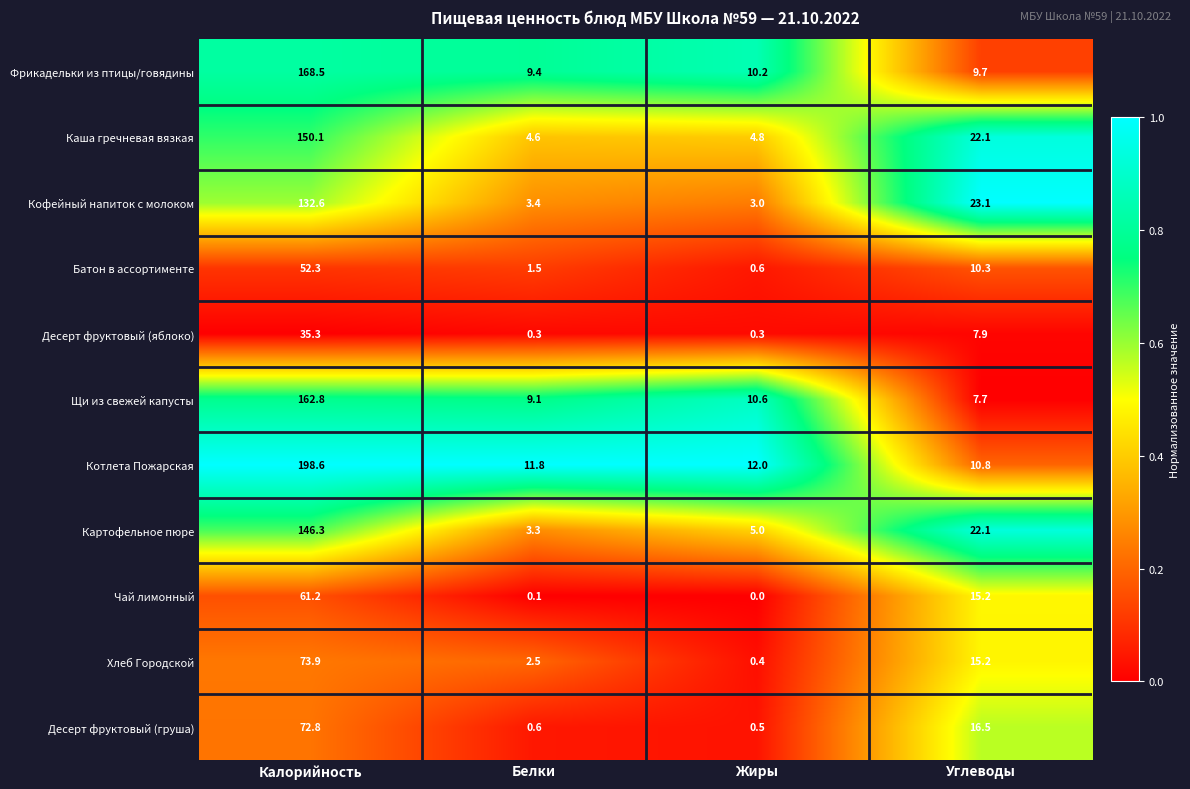

The value of Картофельное пюре at Белки is 3.3. True or false?

True